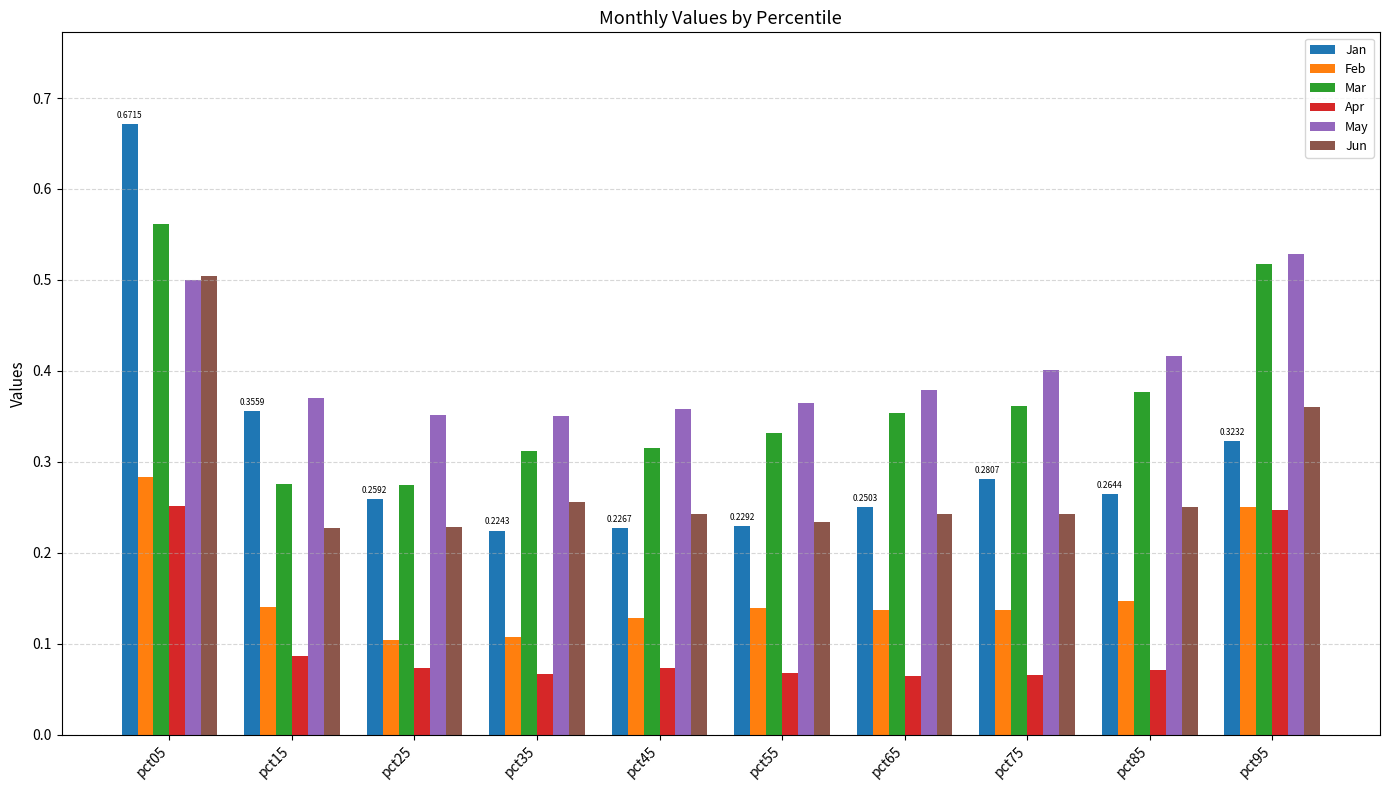

What is the sum of all Jan values?

3.1